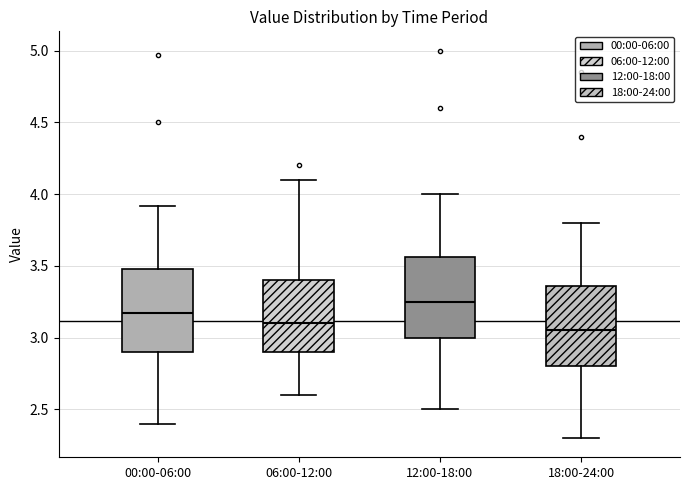

Where is the upper edge of the box for 18:00-24:00 on the y-axis? The values are not printed on the chart, so give them approximately, as read against the axis.

3.35